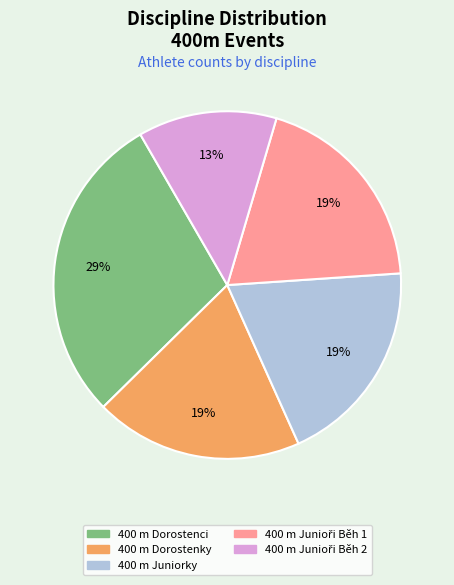

To the nearest percent, what portion does 400 m Juniorky represent?

19%